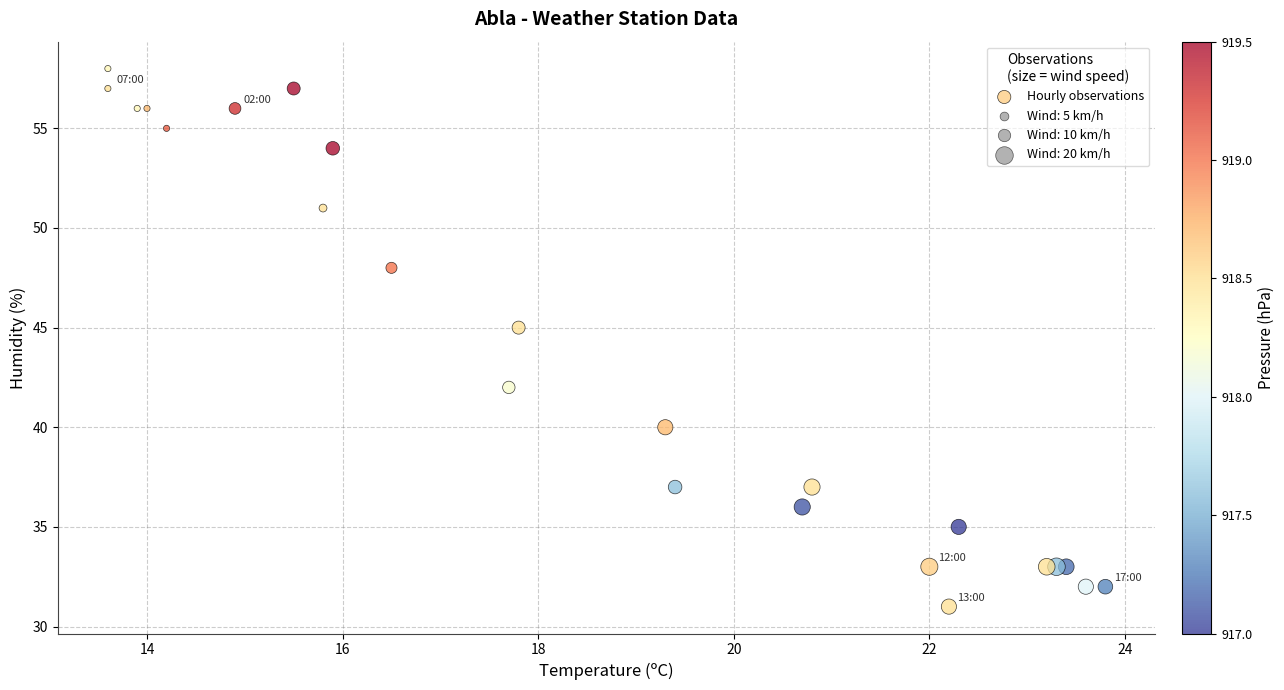

What Y value in the scatter plot is closest to 44?

45